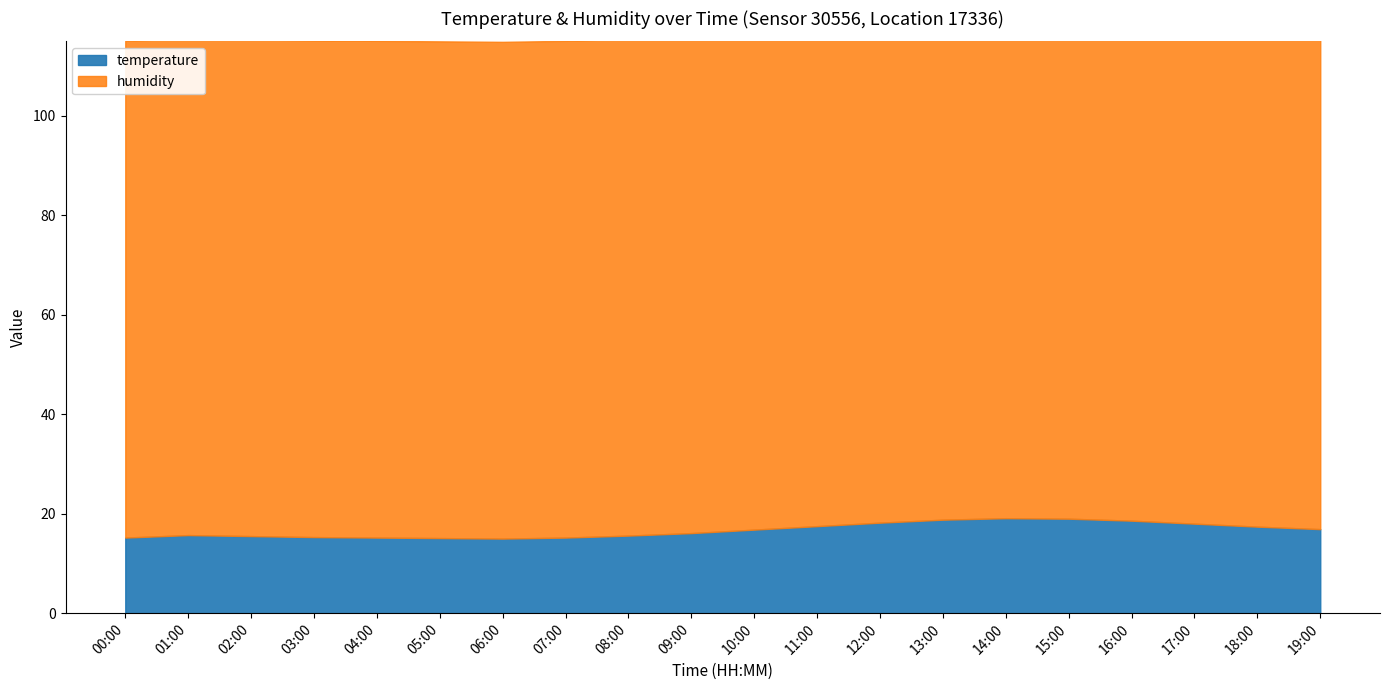

At which label does temperature reach its peak?

14:00